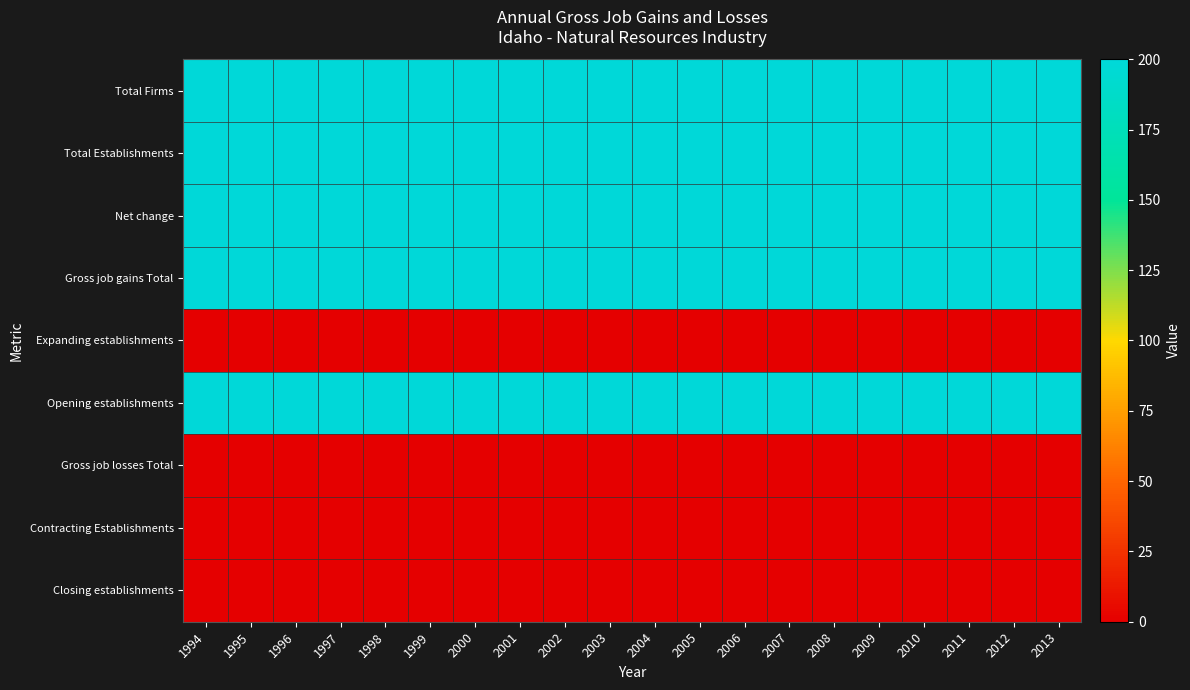

Reading left to right, list all the values displayed in this chart.

Total Firms: 1994=200	1995=200	1996=200	1997=200	1998=200	1999=200	2000=200	2001=200	2002=200	2003=200	2004=200	2005=200	2006=200	2007=200	2008=200	2009=200	2010=200	2011=200	2012=200	2013=200
Total Establishments: 1994=200	1995=200	1996=200	1997=200	1998=200	1999=200	2000=200	2001=200	2002=200	2003=200	2004=200	2005=200	2006=200	2007=200	2008=200	2009=200	2010=200	2011=200	2012=200	2013=200
Net change: 1994=200	1995=200	1996=200	1997=200	1998=200	1999=200	2000=200	2001=200	2002=200	2003=200	2004=200	2005=200	2006=200	2007=200	2008=200	2009=200	2010=200	2011=200	2012=200	2013=200
Gross job gains Total: 1994=200	1995=200	1996=200	1997=200	1998=200	1999=200	2000=200	2001=200	2002=200	2003=200	2004=200	2005=200	2006=200	2007=200	2008=200	2009=200	2010=200	2011=200	2012=200	2013=200
Expanding establishments: 1994=0	1995=0	1996=0	1997=0	1998=0	1999=0	2000=0	2001=0	2002=0	2003=0	2004=0	2005=0	2006=0	2007=0	2008=0	2009=0	2010=0	2011=0	2012=0	2013=0
Opening establishments: 1994=200	1995=200	1996=200	1997=200	1998=200	1999=200	2000=200	2001=200	2002=200	2003=200	2004=200	2005=200	2006=200	2007=200	2008=200	2009=200	2010=200	2011=200	2012=200	2013=200
Gross job losses Total: 1994=0	1995=0	1996=0	1997=0	1998=0	1999=0	2000=0	2001=0	2002=0	2003=0	2004=0	2005=0	2006=0	2007=0	2008=0	2009=0	2010=0	2011=0	2012=0	2013=0
Contracting Establishments: 1994=0	1995=0	1996=0	1997=0	1998=0	1999=0	2000=0	2001=0	2002=0	2003=0	2004=0	2005=0	2006=0	2007=0	2008=0	2009=0	2010=0	2011=0	2012=0	2013=0
Closing establishments: 1994=0	1995=0	1996=0	1997=0	1998=0	1999=0	2000=0	2001=0	2002=0	2003=0	2004=0	2005=0	2006=0	2007=0	2008=0	2009=0	2010=0	2011=0	2012=0	2013=0